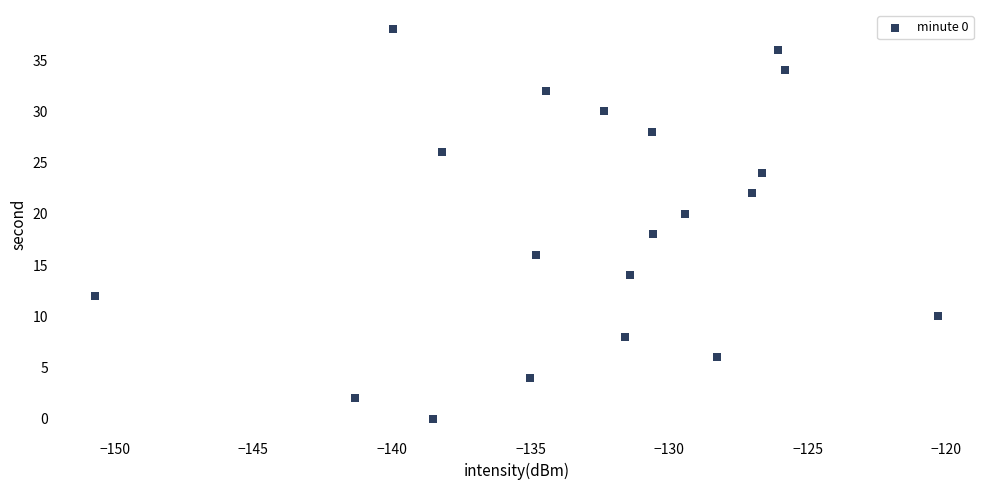

What is the range of Y values (max minus min)?

38